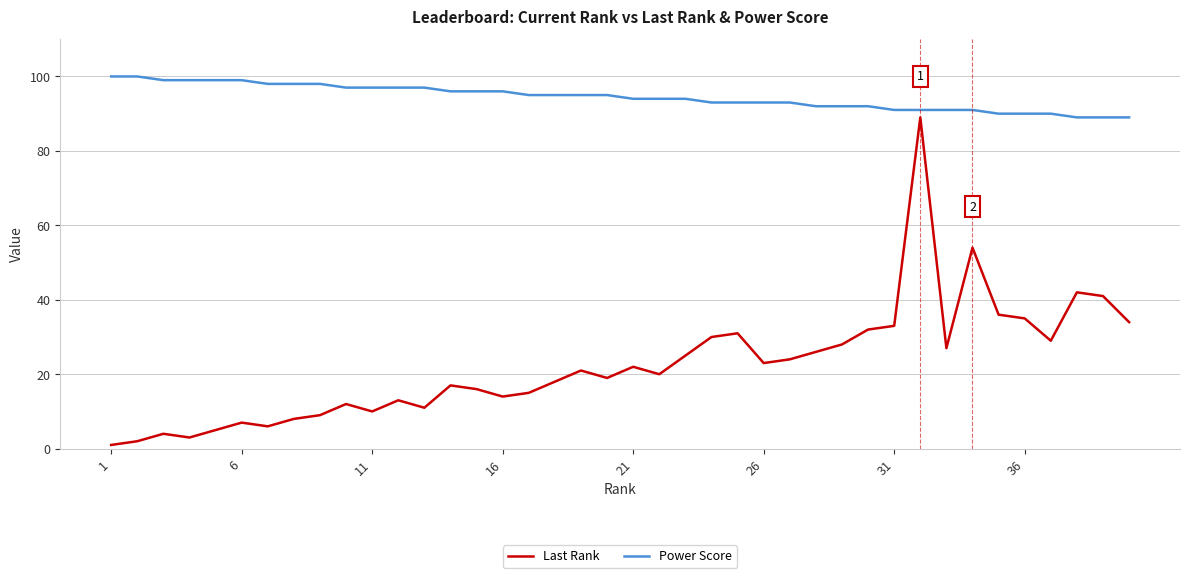

What is the greatest value displayed?

100